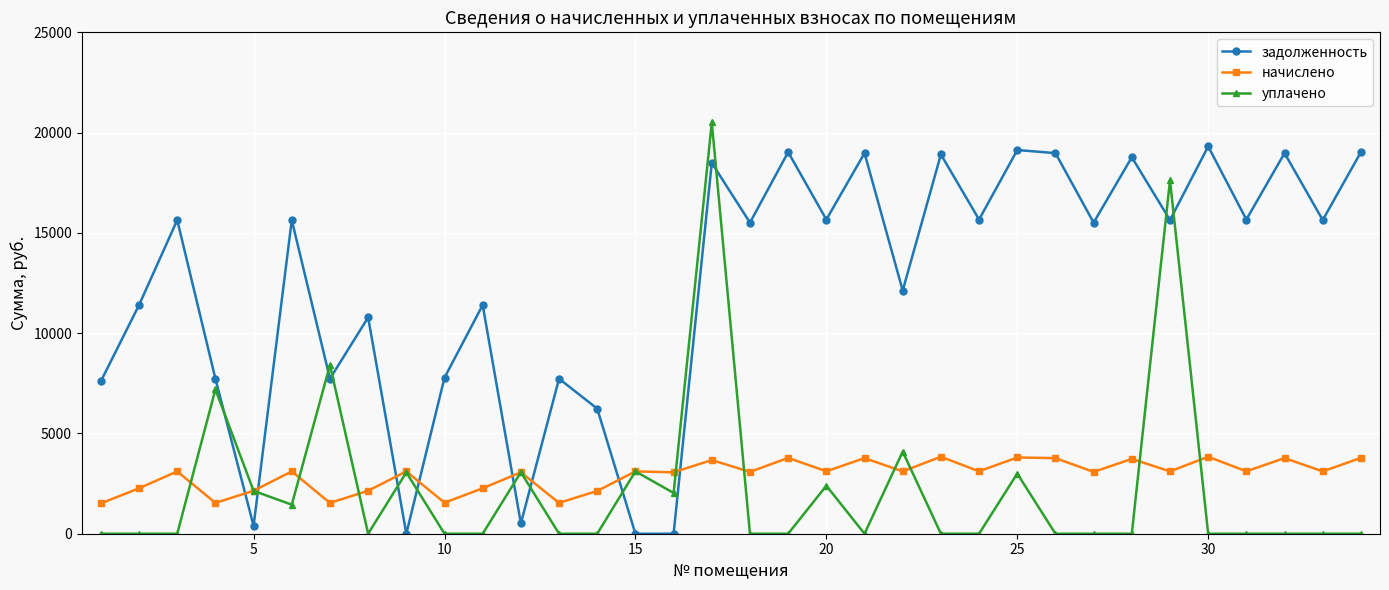

Which series has the largest range (max minus min)?

уплачено